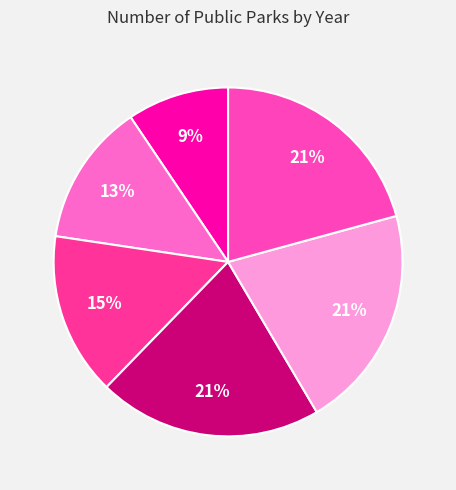

How many segments does this pie chart have?

6